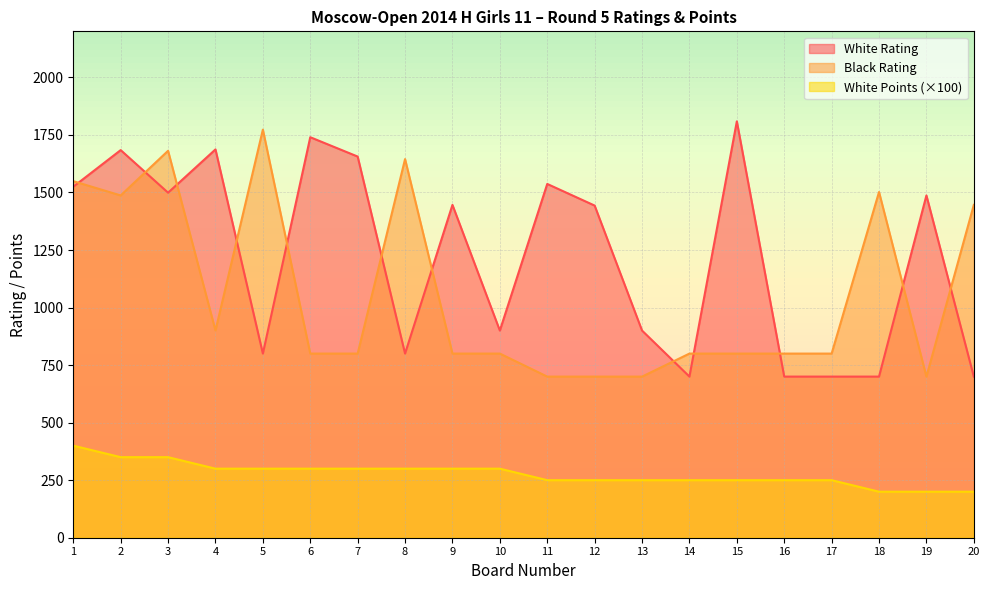

True or false: White Rating has a value of 1537 at 11.

True